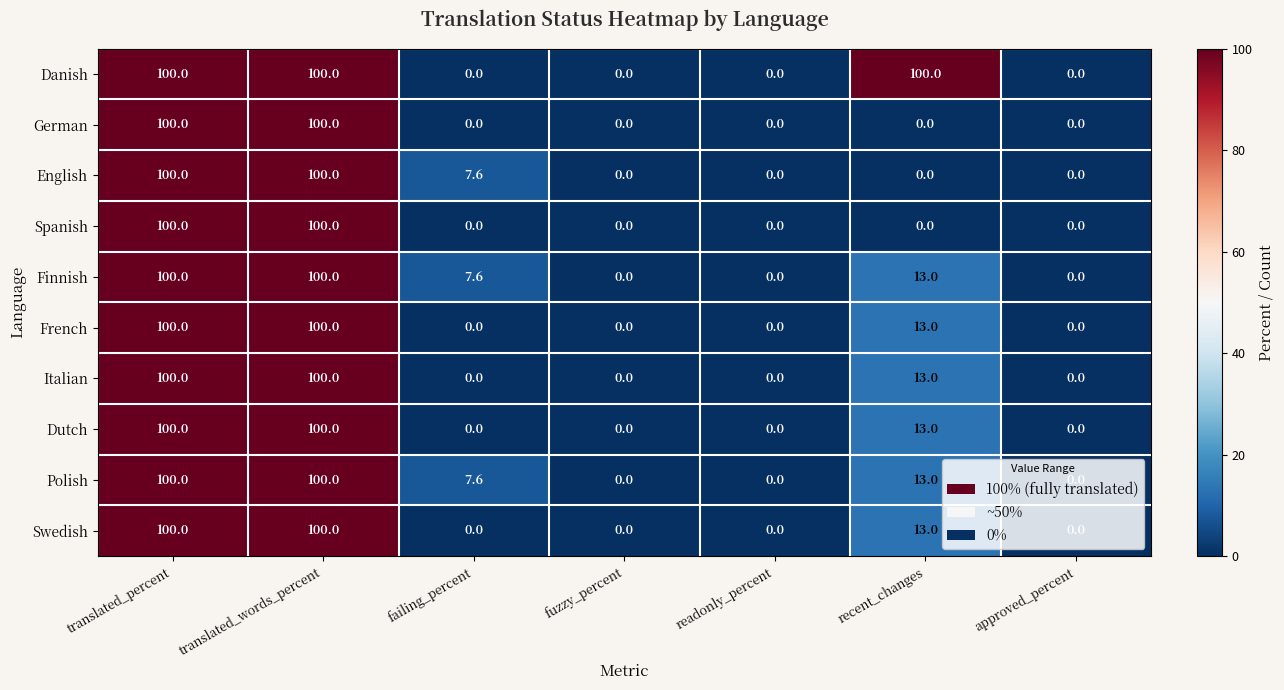

What is the spread (max minus min) of values at recent_changes?

100.0